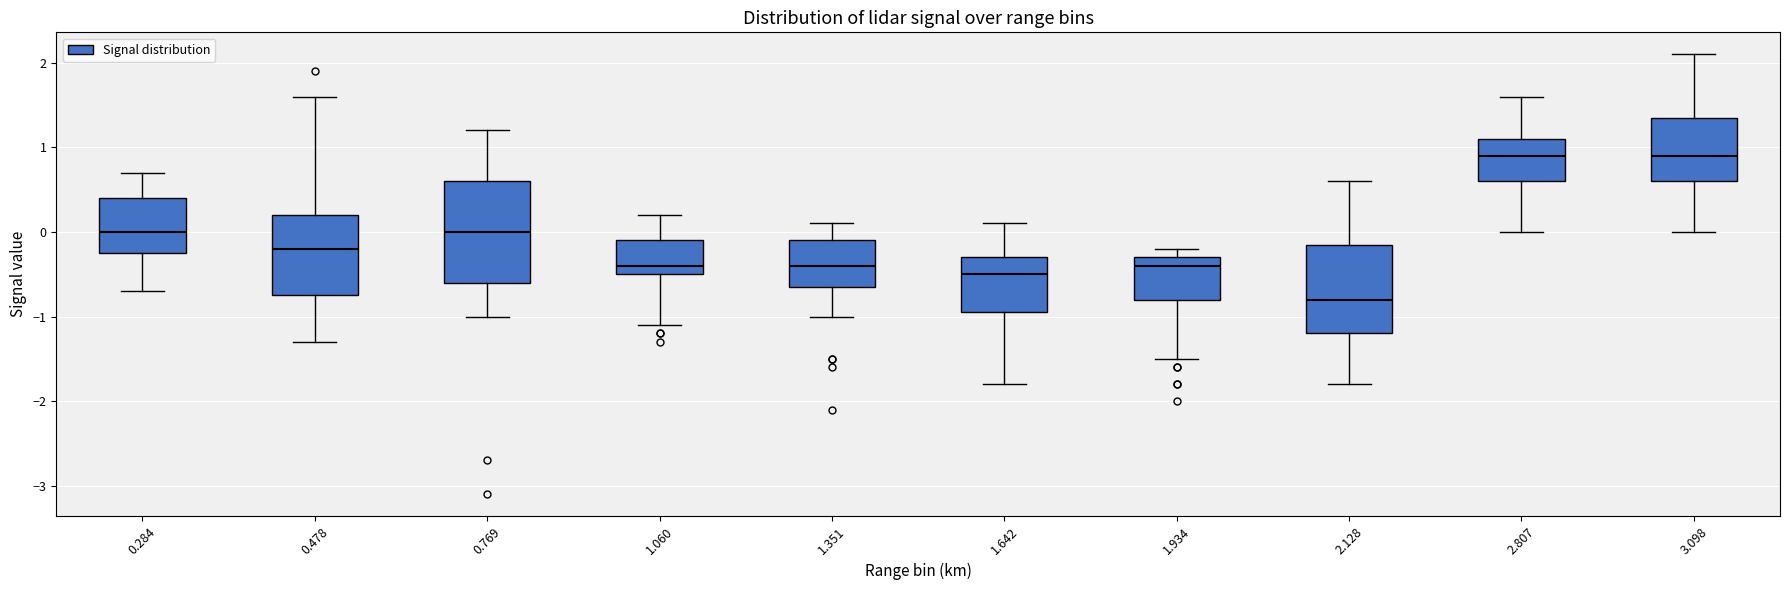

Reading left to right, read every box against the y-axis: the position of its median line, the range the box covers, and the ends of its whiskers. The values are not printed on the chart, so give them approximately, as read against the axis.

0.284: median 0.0, box -0.2 to 0.4, whiskers -0.7 to 0.7
0.478: median -0.2, box -0.7 to 0.2, whiskers -1.3 to 1.6
0.769: median 0.0, box -0.6 to 0.6, whiskers -1.0 to 1.2
1.060: median -0.4, box -0.5 to -0.1, whiskers -1.1 to 0.2
1.351: median -0.4, box -0.6 to -0.1, whiskers -1.0 to 0.1
1.642: median -0.5, box -0.9 to -0.3, whiskers -1.8 to 0.1
1.934: median -0.4, box -0.8 to -0.3, whiskers -1.5 to -0.2
2.128: median -0.8, box -1.2 to -0.1, whiskers -1.8 to 0.6
2.807: median 0.9, box 0.6 to 1.1, whiskers 0.0 to 1.6
3.098: median 0.9, box 0.6 to 1.4, whiskers 0.0 to 2.1